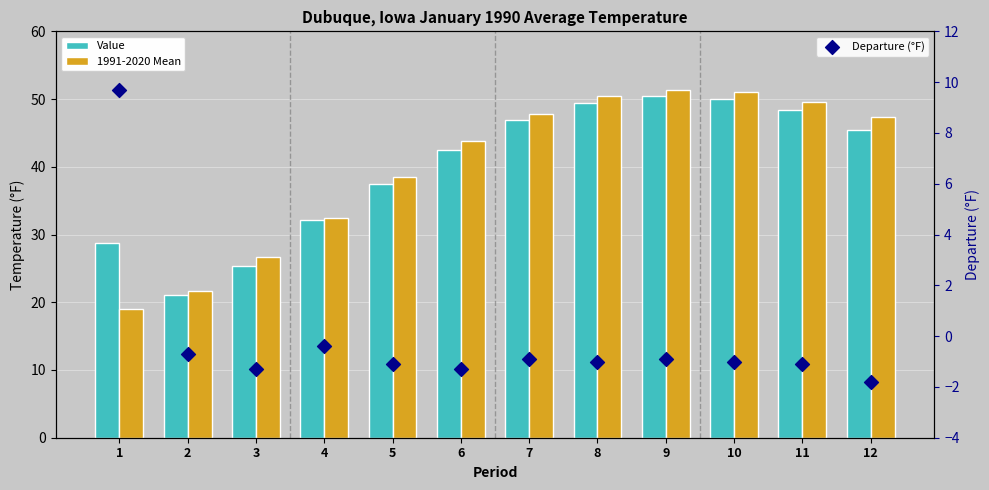

Is the value of 1991-2020 Mean at 6 greater than the value of Value at 12?

No